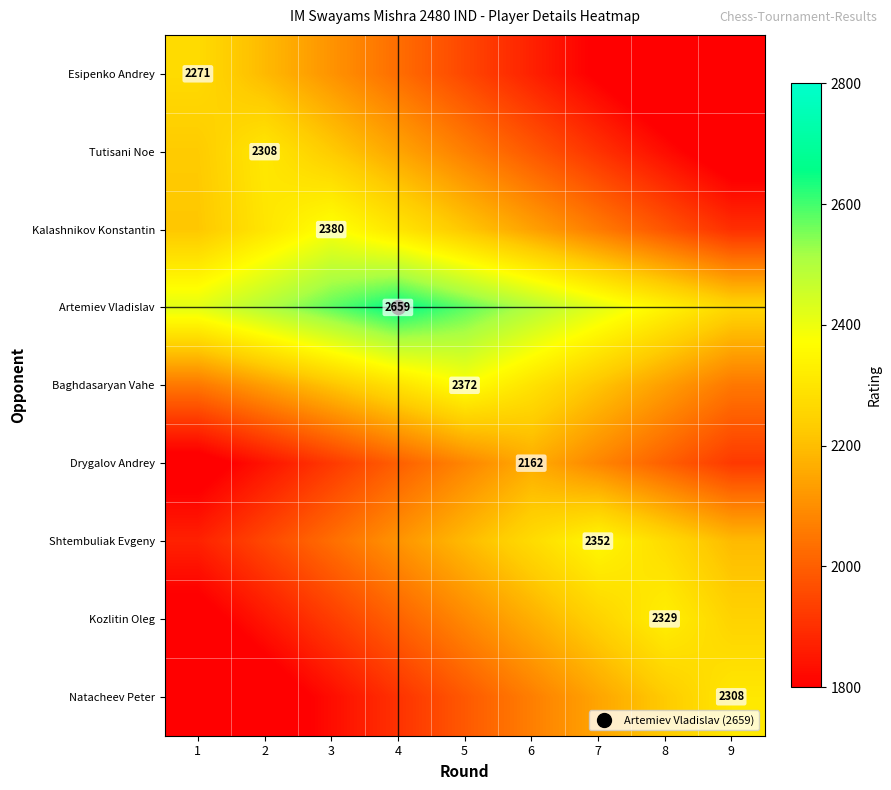

Which category has the lowest value across all series?

9